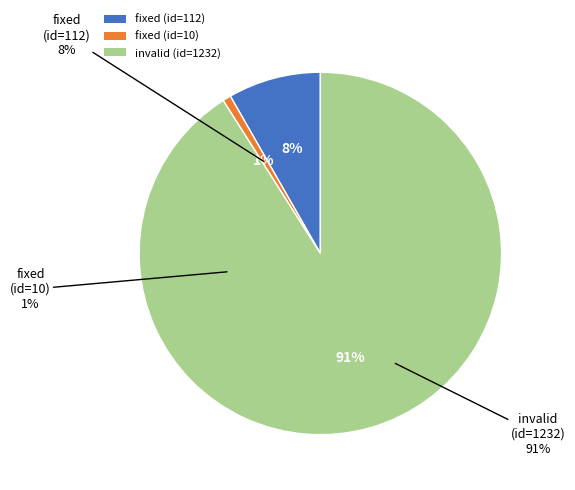

To the nearest percent, what portion does fixed (10) represent?

1%